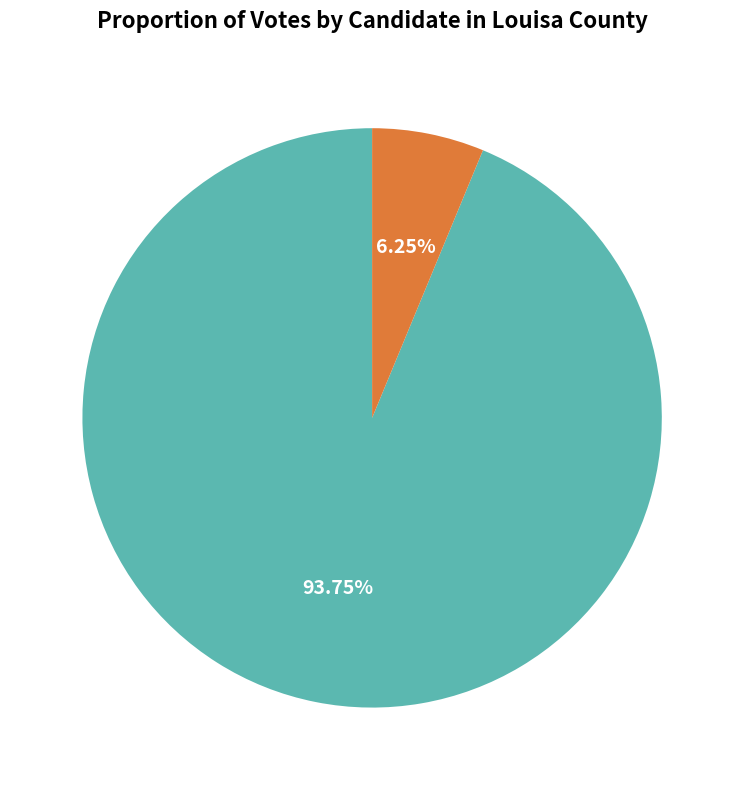

Does Robert Garland Nuckols account for over 50% of the chart?

Yes